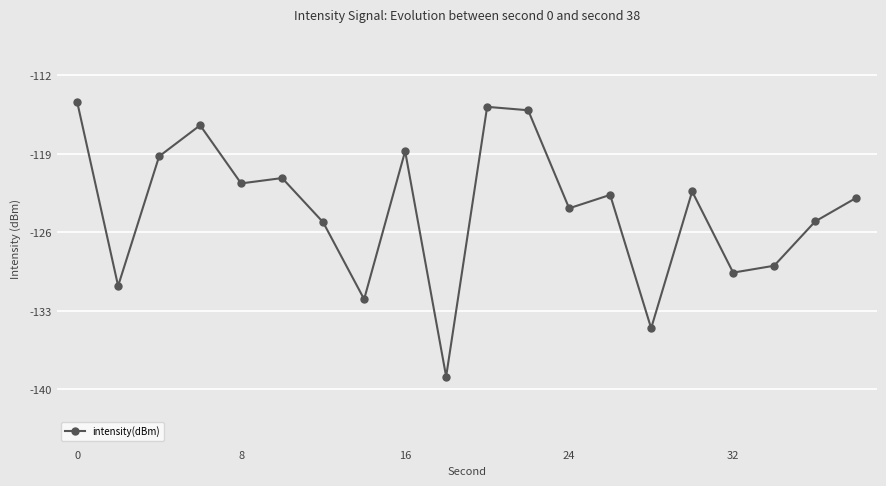

What is the average value?

-123.9